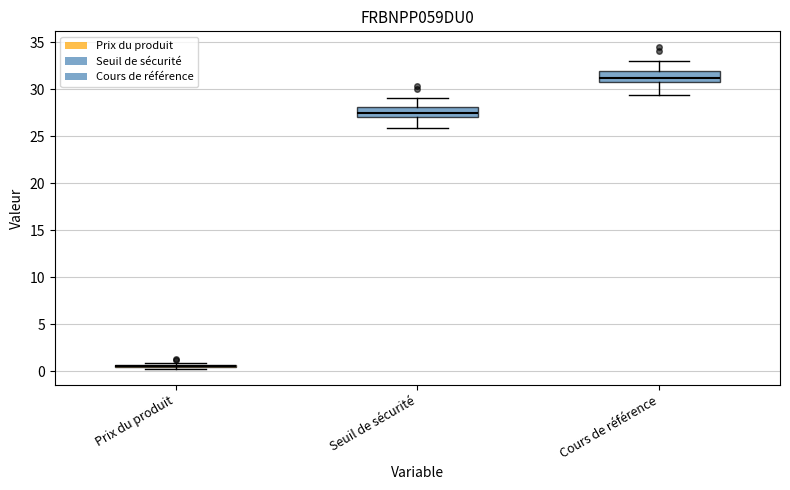

Reading left to right, transcribe this box plot: for each box, give where its median line is, the range the box spans, and where its two whiskers end, as read against the y-axis. The values are not printed on the chart, so give them approximately, as read against the axis.

Prix du produit: box collapsed to a line at 0.5, whiskers 0.5 to 1.0
Seuil de sécurité: median 27.5, box 27.0 to 28.0, whiskers 26.0 to 29.0
Cours de référence: median 31.0, box 30.5 to 32.0, whiskers 29.5 to 33.0